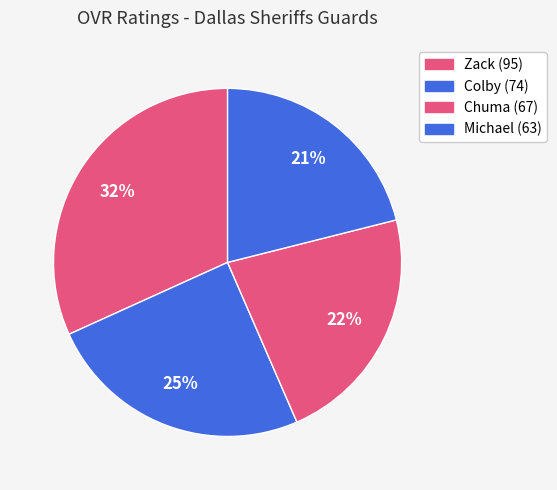

To the nearest percent, what is the difference between the Colby and Michael slice percentages?

4%